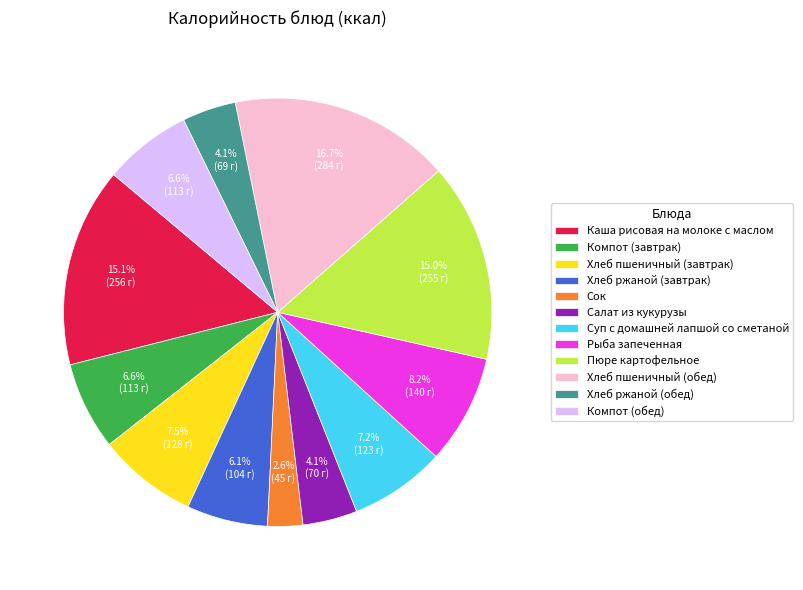

Combined, do Каша рисовая на молоке с маслом and Рыба запеченная account for over 50%?

No